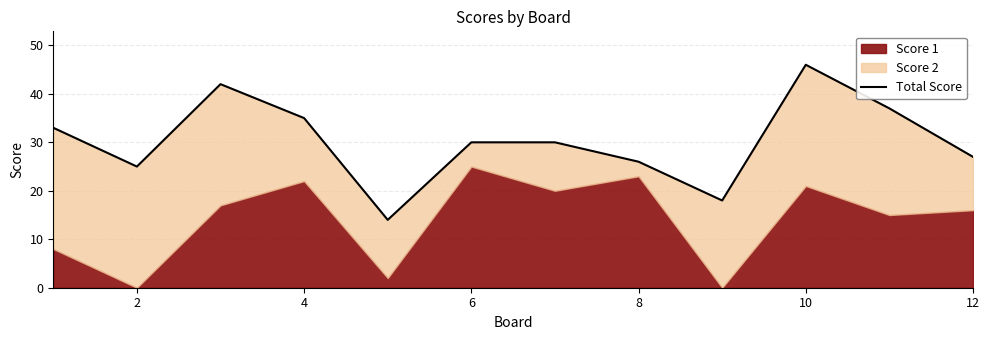

The value at 4 is 9. True or false?

False